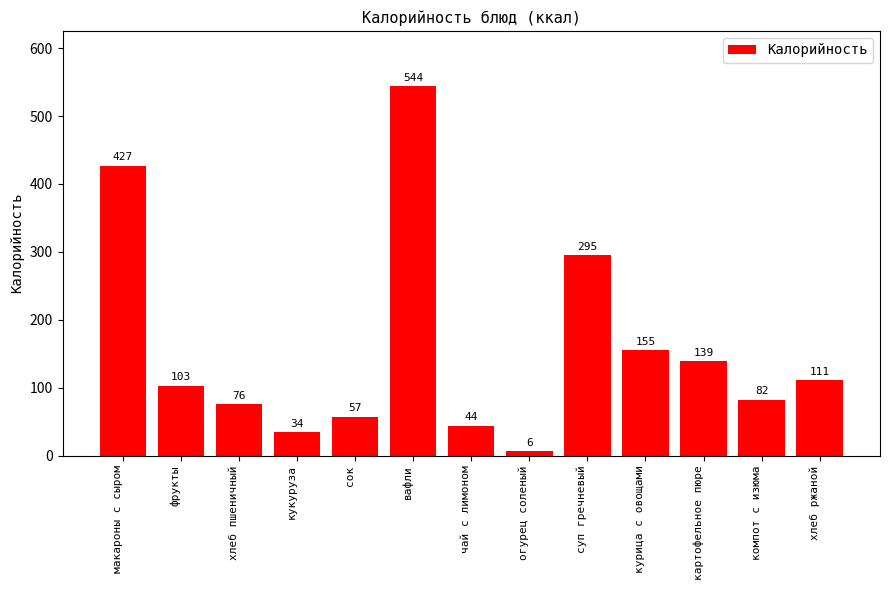

Where is the data nearest to the value 275?

суп гречневый